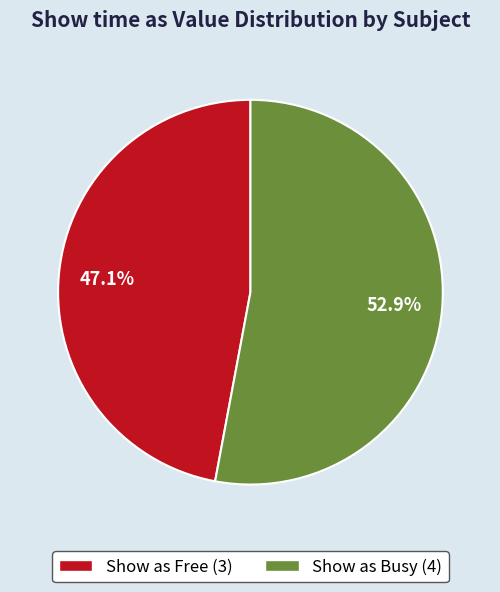

Is there any slice that represents more than half of the pie?

Yes